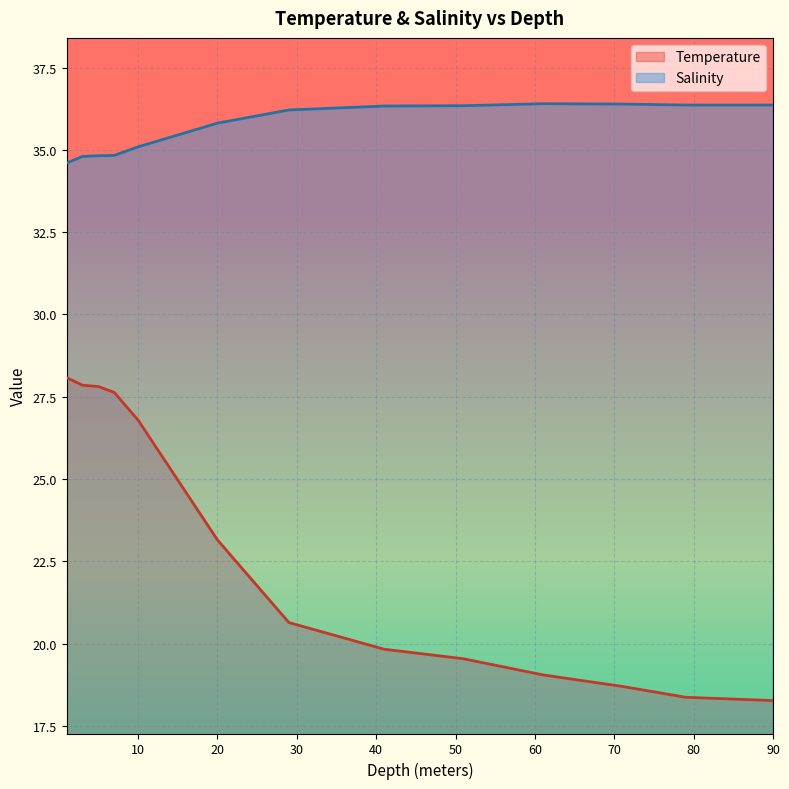

How many lines are shown in the chart?

2